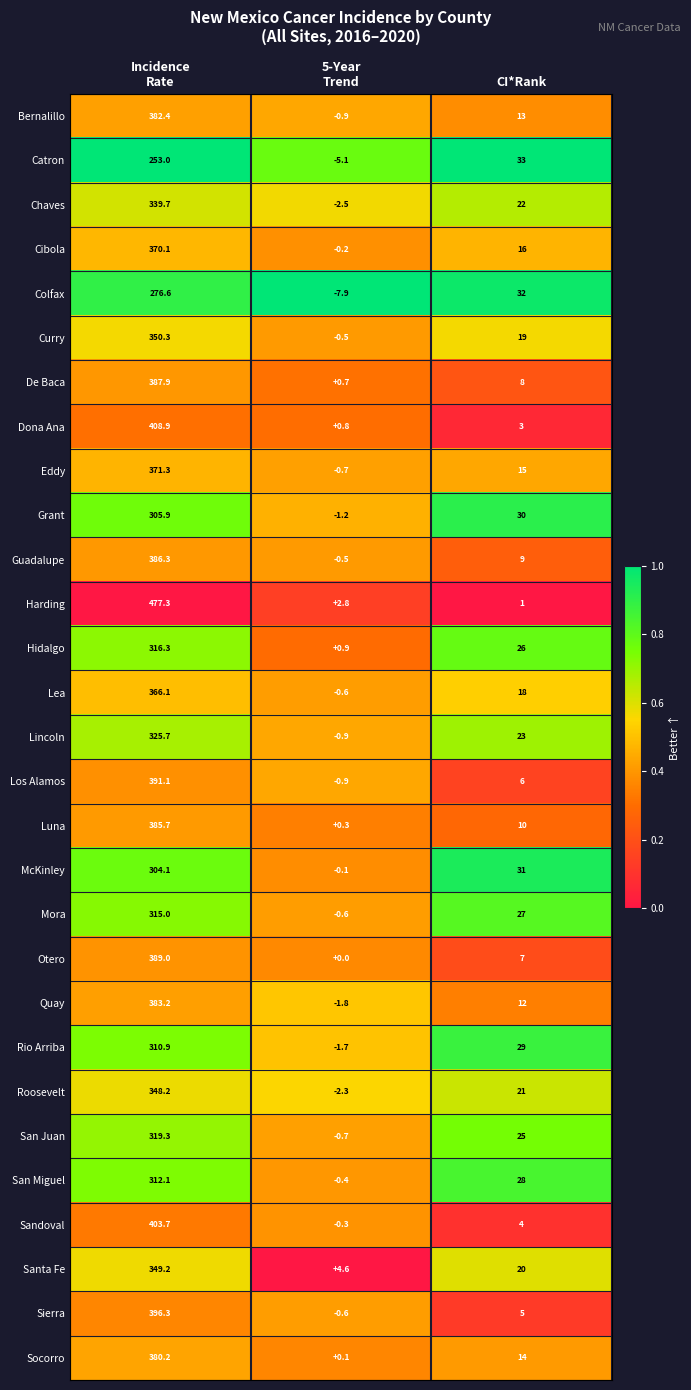

Which series changed the most between Incidence
Rate and 5-Year
Trend?

Harding